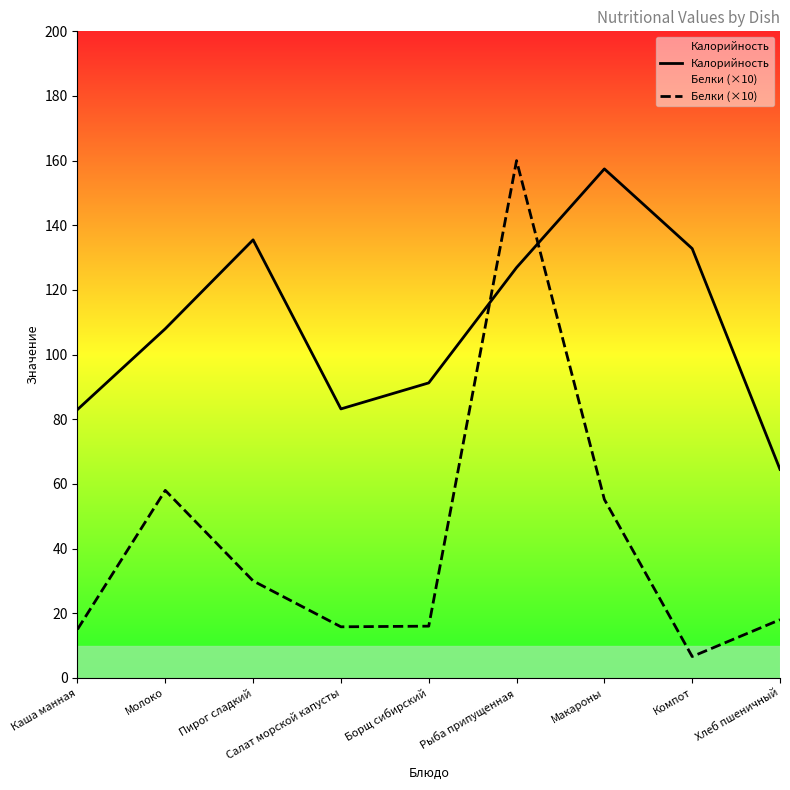

How many interior local peaks does the Белки (×10) series have?

2